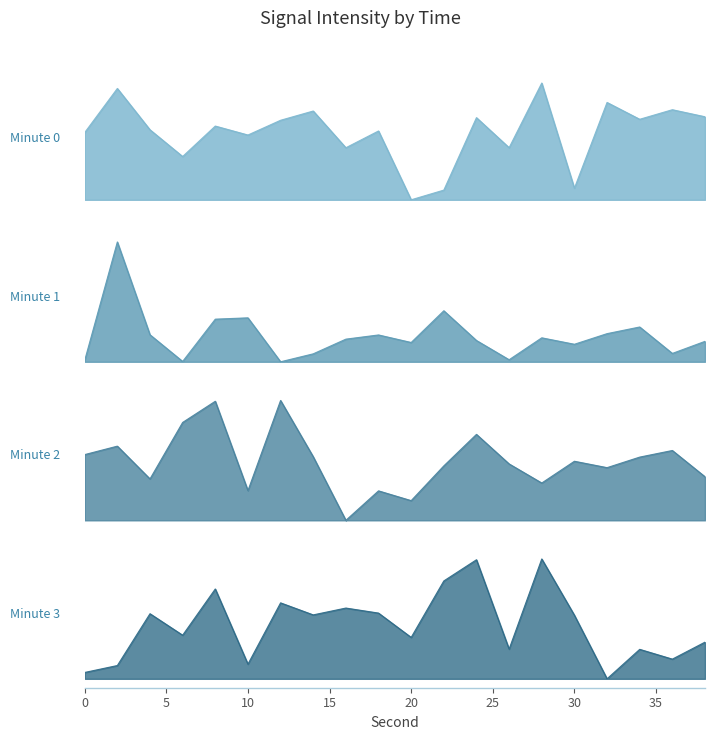

Rank the categories by intensity_min12 value from highest to lowest.

12, 8, 6, 24, 2, 36, 0, 14, 34, 30, 26, 22, 32, 38, 4, 28, 10, 18, 20, 16